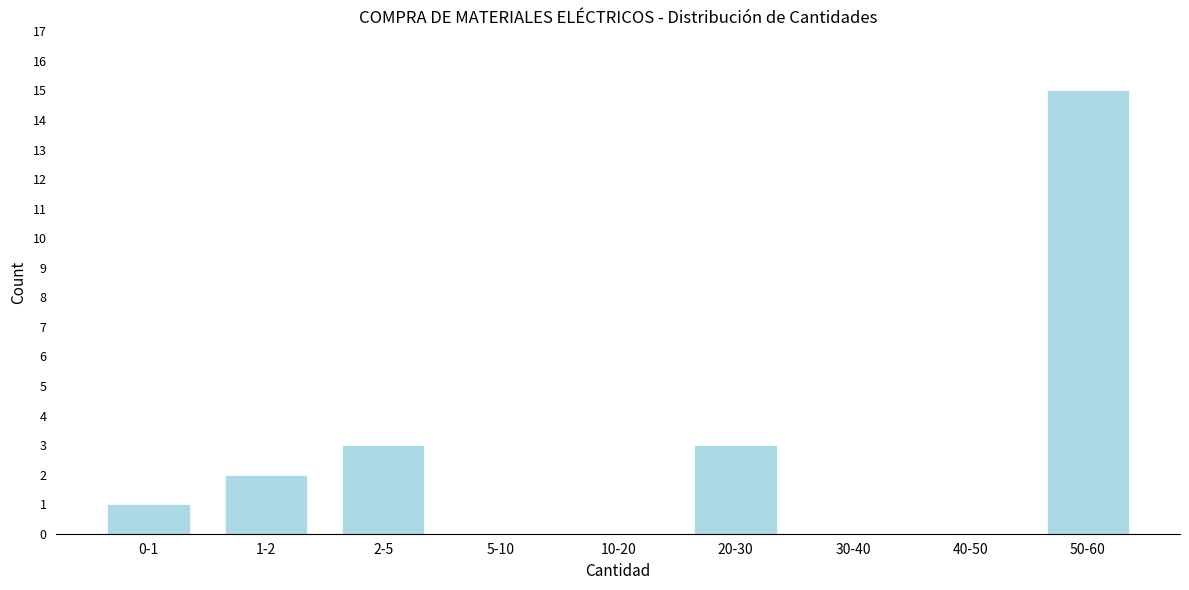

Reading right to left, extract all data points from this chart.

50-60=15	40-50=0	30-40=0	20-30=3	10-20=0	5-10=0	2-5=3	1-2=2	0-1=1